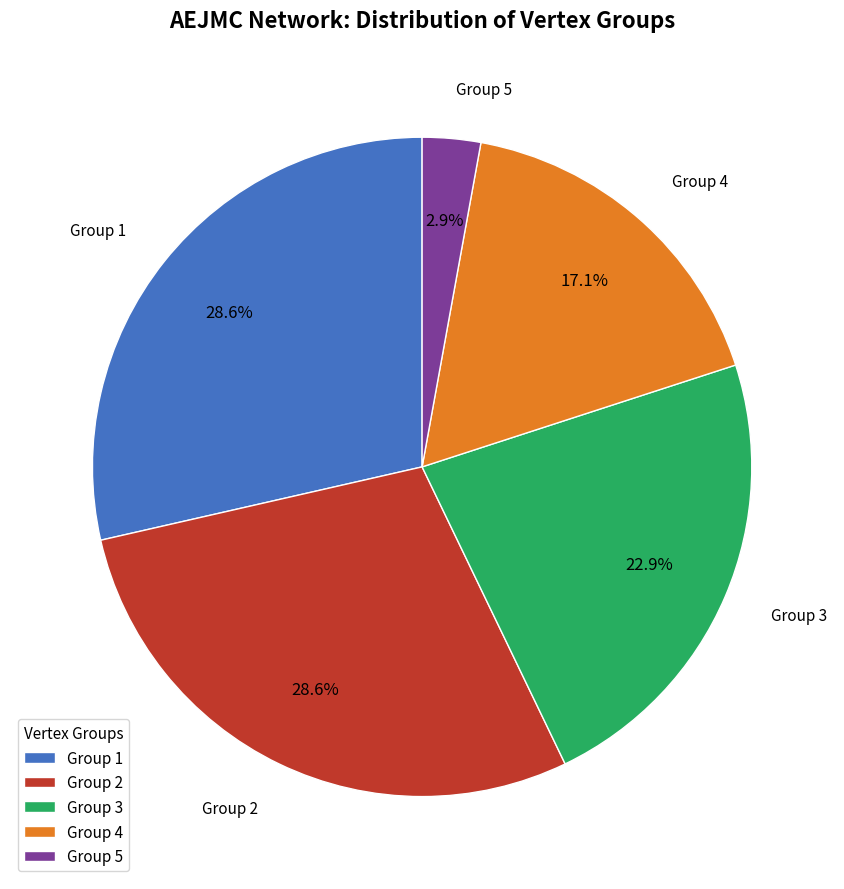

Does Group 3 account for over 50% of the chart?

No